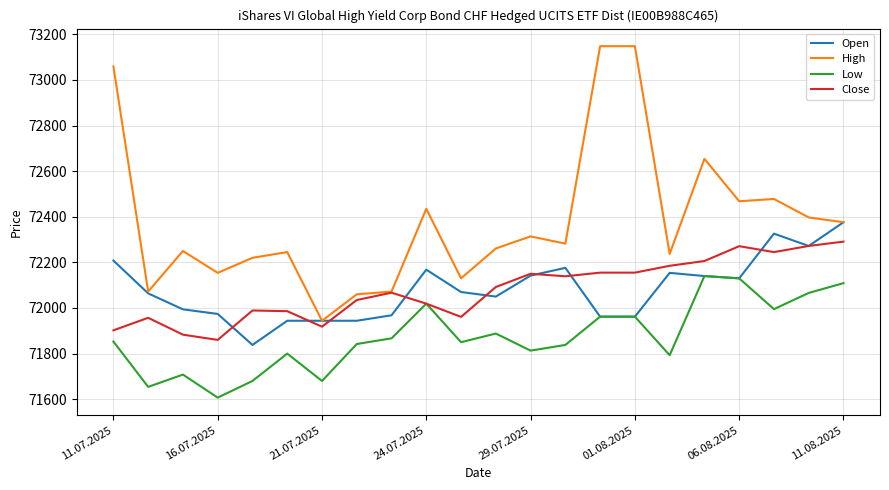

What is the minimum value for Open?

71838